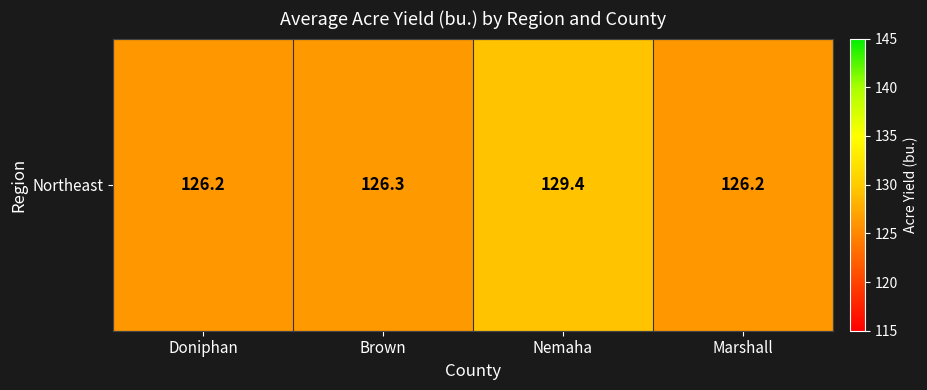

Reading left to right, list all the values displayed in this chart.

126.2	126.3	129.4	126.2